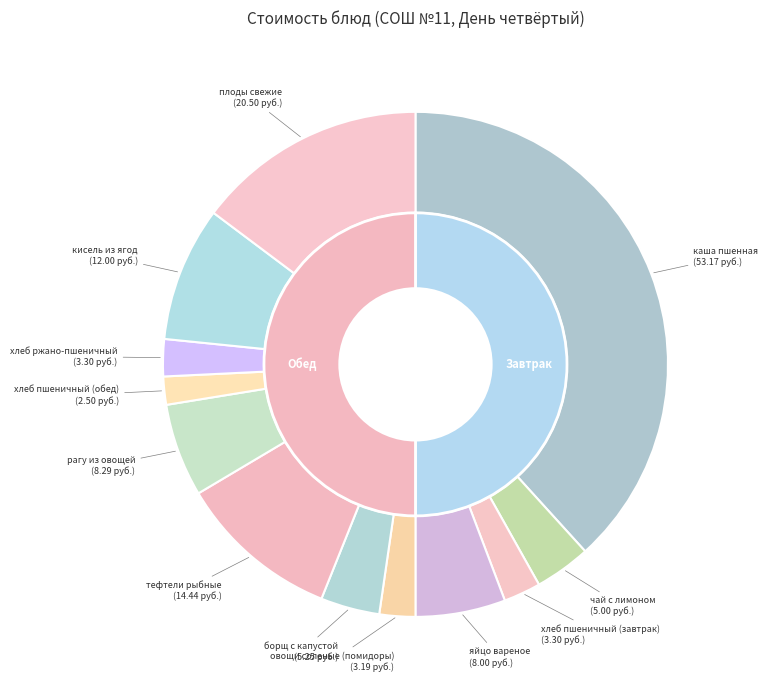

What is the total percentage of борщ с капустой and чай с лимоном?

7.4%